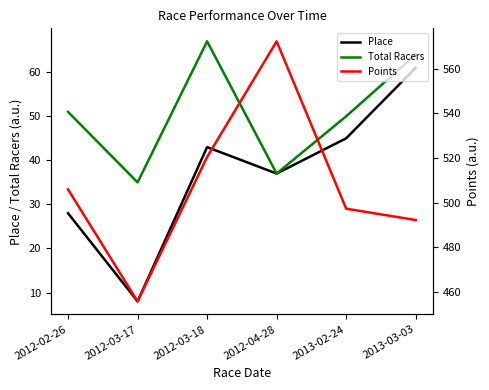

What is the minimum value shown in the chart?

8.0